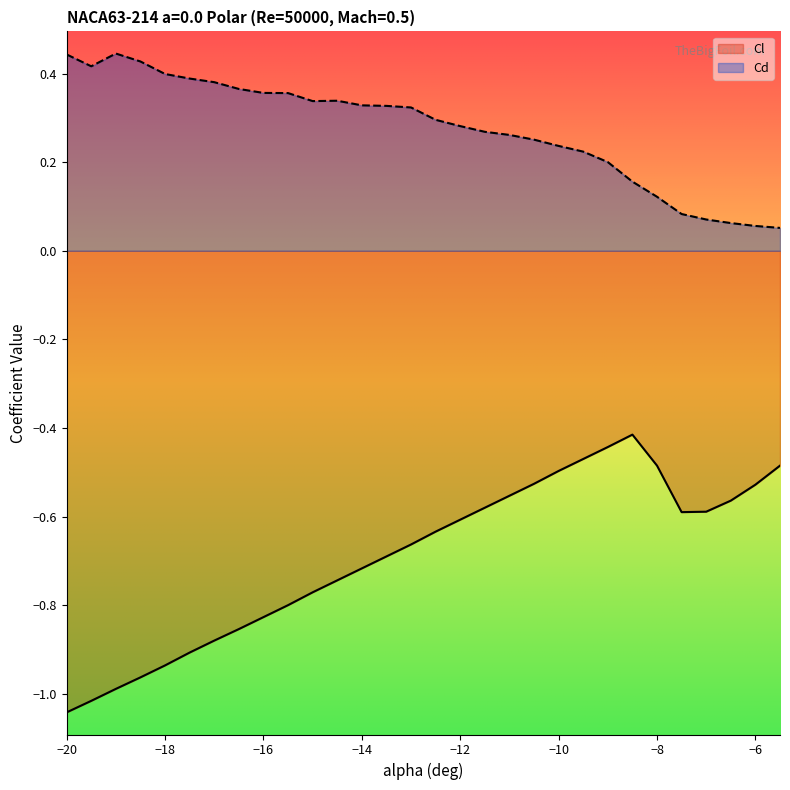

At how many categories does at least one series exceed -1?

30